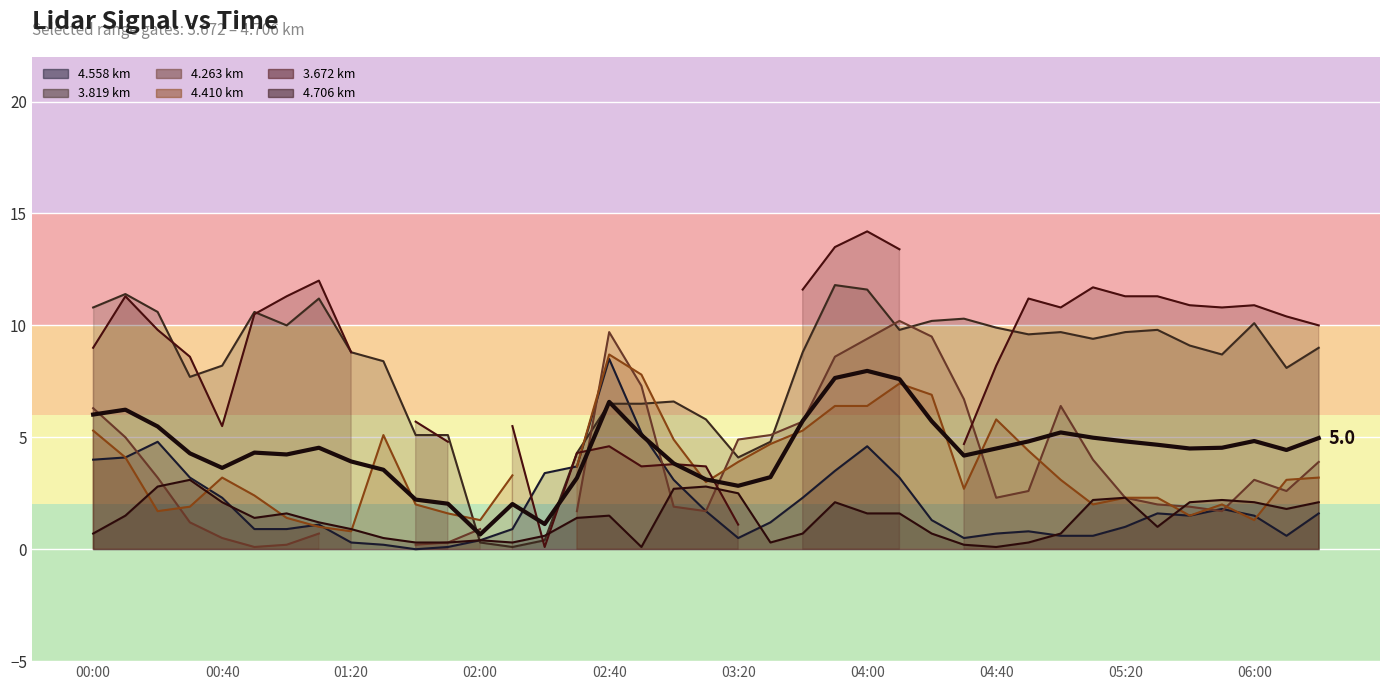

What is the average value?

4.4